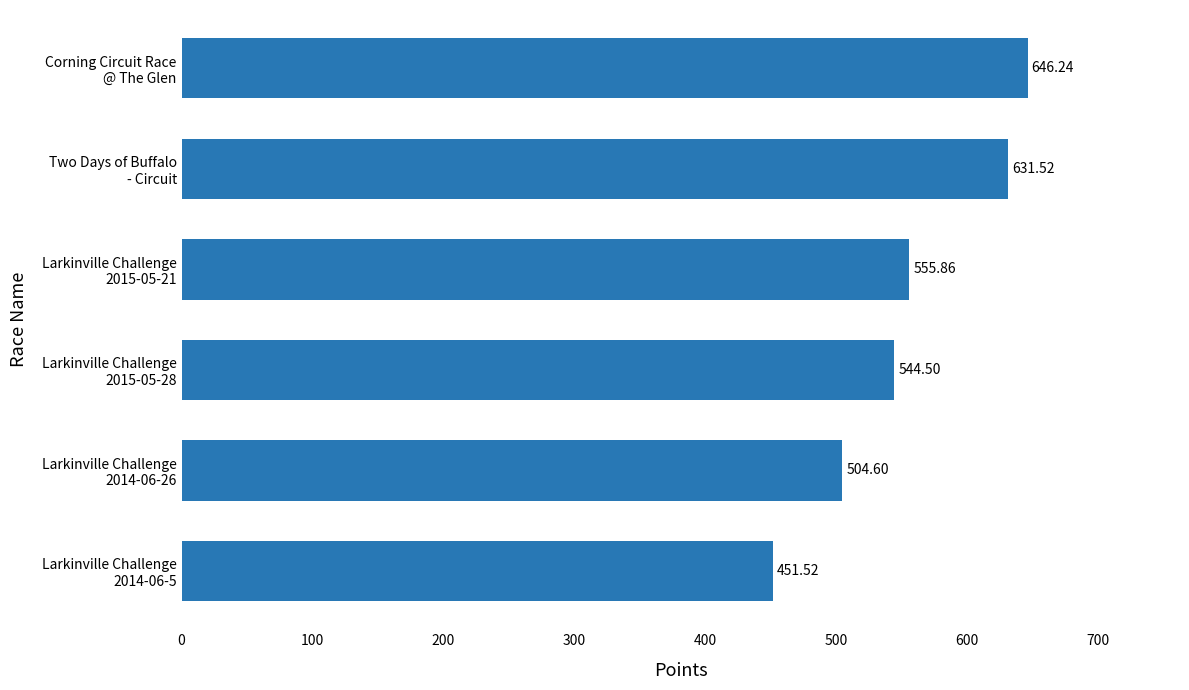

What is the difference between the maximum and second lowest values?

141.6